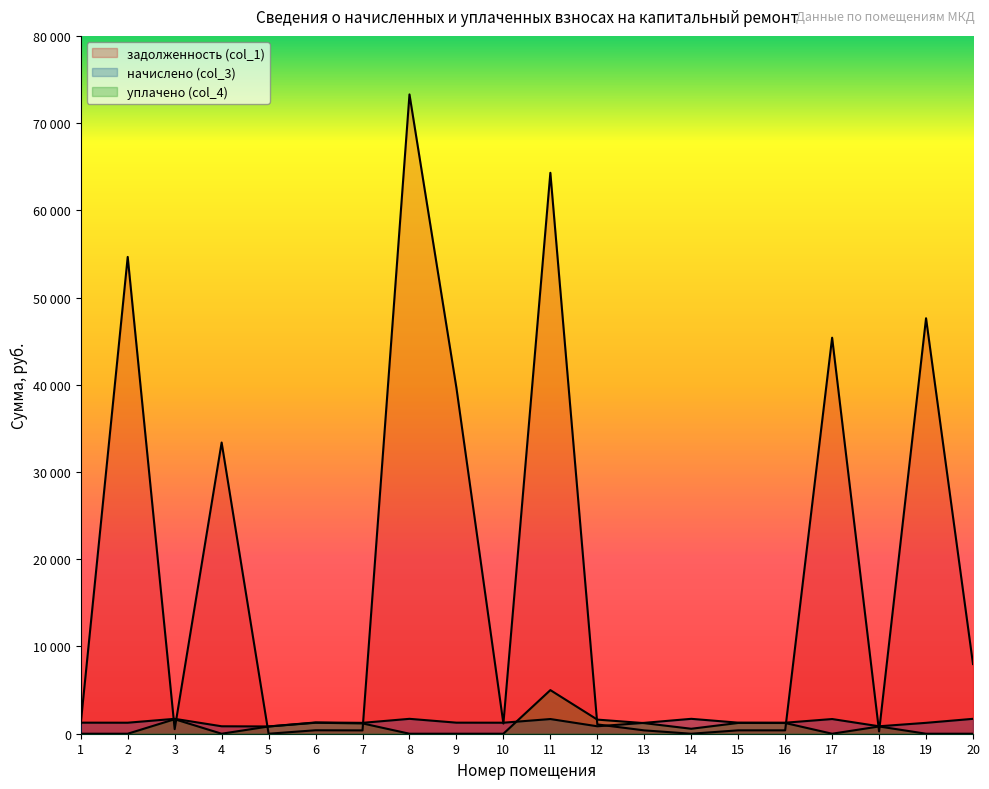

At 6, list the series in order from largest to smallest.

начислено (col_3), уплачено (col_4), задолженность (col_1)